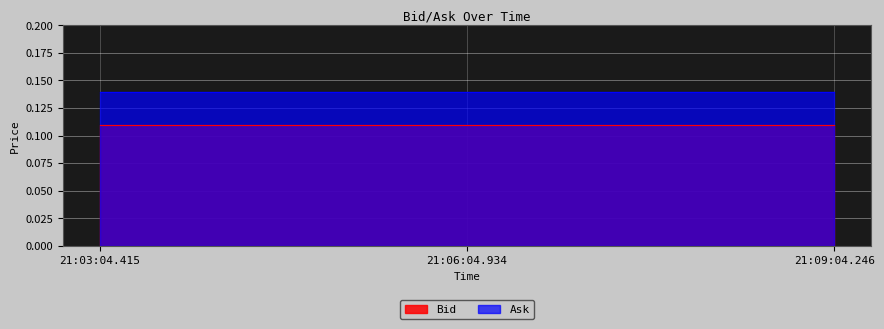

Reading left to right, transcribe all the data shown in this chart.

Bid: 0.1	0.1	0.1
Ask: 0.1	0.1	0.1